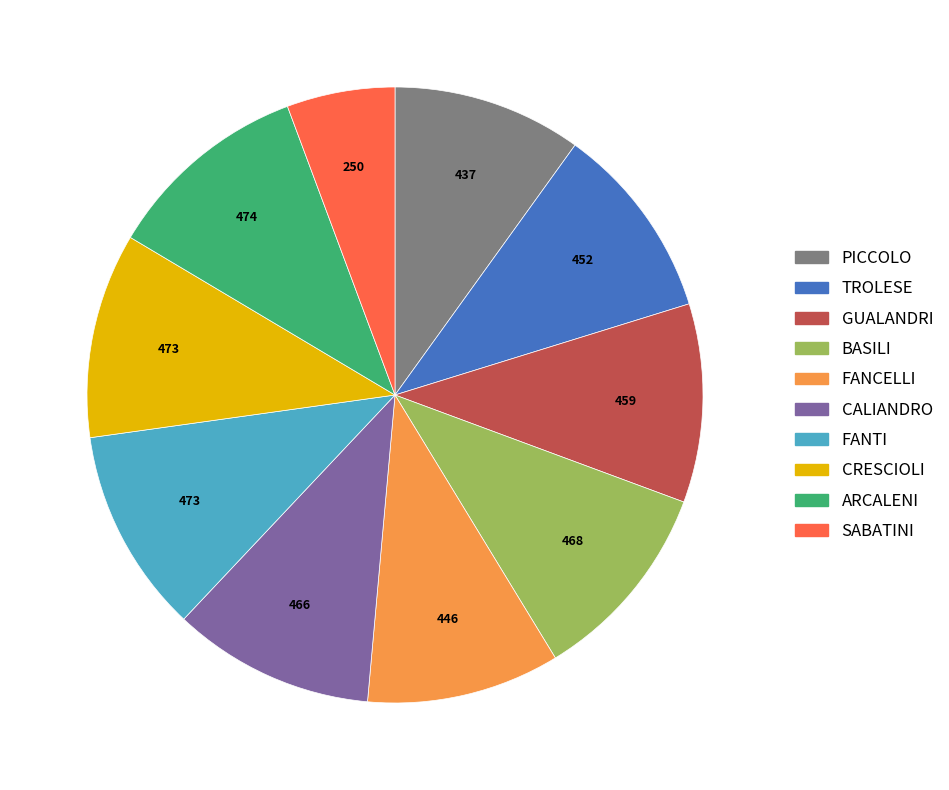

Count the number of slices in the pie.

10